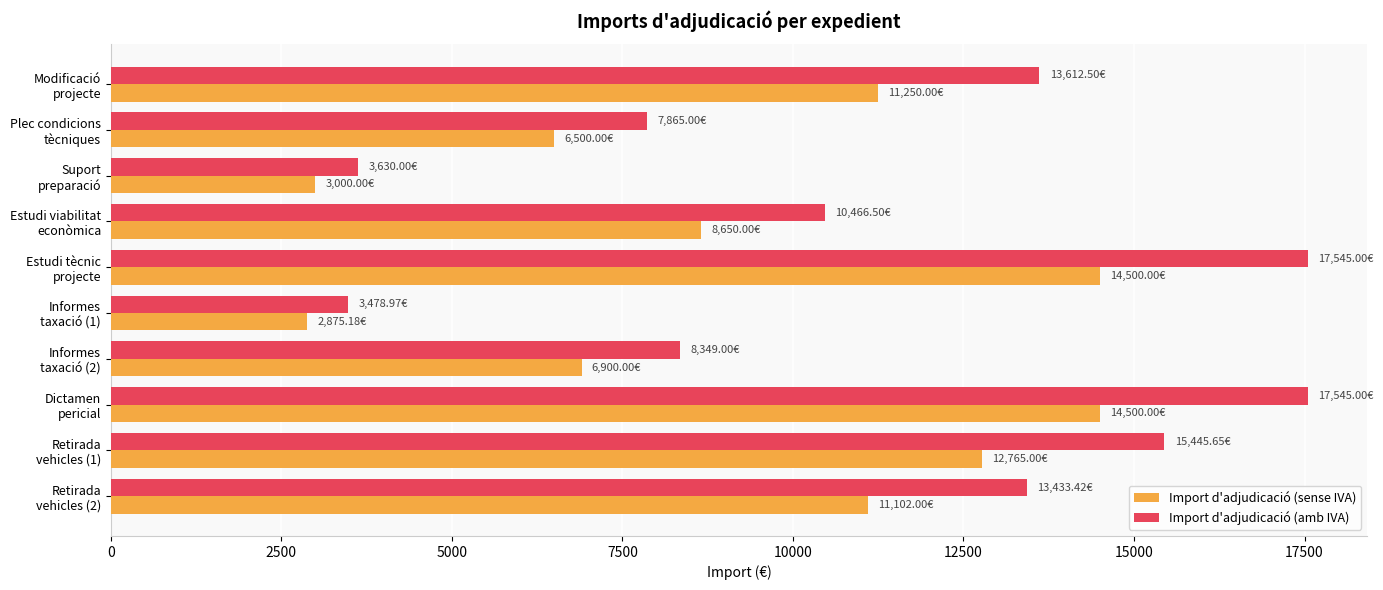

Which series has the largest range (max minus min)?

Import d'adjudicació (amb IVA)